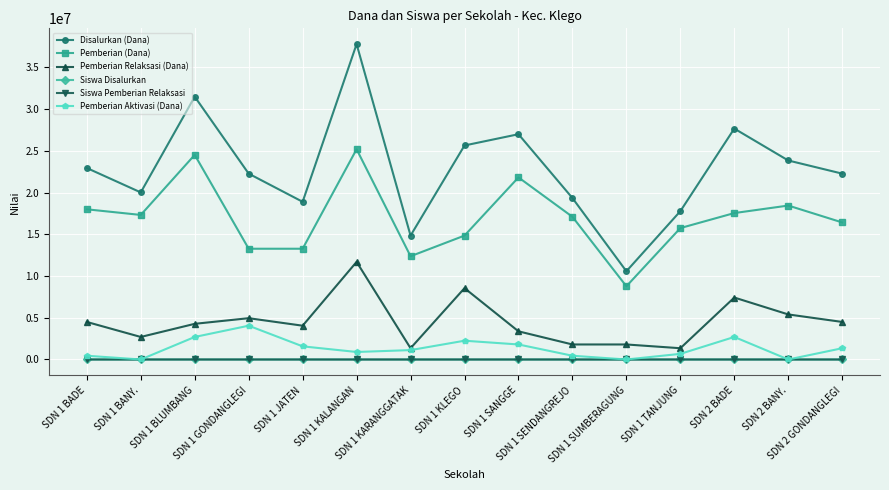

Which label corresponds to the largest value in the chart?

SDN 1 KALANGAN